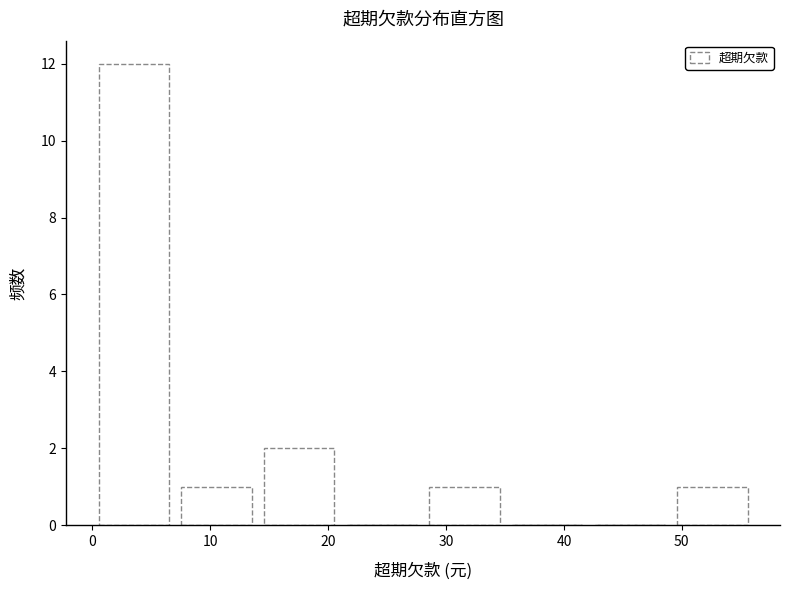

Reading left to right, transcribe this chart: for each bar, give the range it covers on the x-axis and its height. Neither the bar edges nor the heights are printed on the chart, so give them approximately, as read against the axes.

0 to 7: 12
7 to 14: 1
14 to 21: 2
21 to 28: 0
28 to 35: 1
35 to 42: 0
42 to 49: 0
49 to 56: 1